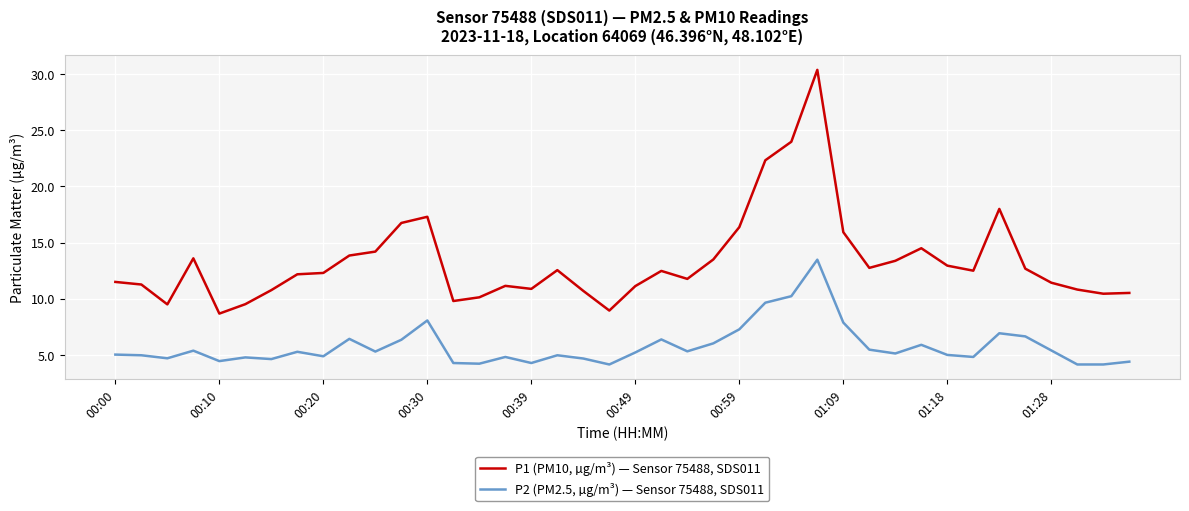

What is the difference between the maximum and minimum values in the P2 (PM2.5, µg/m³) — Sensor 75488, SDS011 series?

9.3